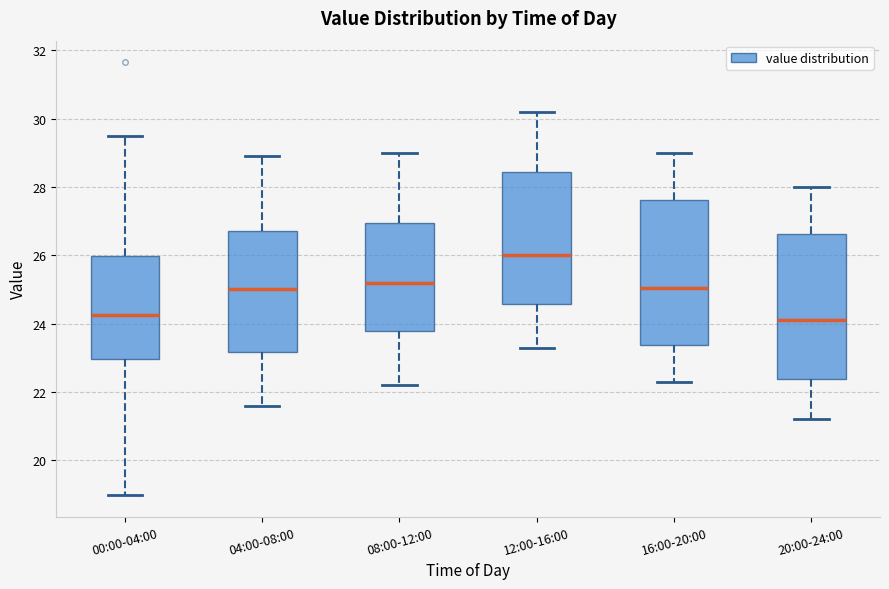

Reading left to right, transcribe this box plot: for each box, give where its median line is, the range the box spans, and where its two whiskers end, as read against the y-axis. The values are not printed on the chart, so give them approximately, as read against the axis.

00:00-04:00: median 24.2, box 23.0 to 26.0, whiskers 19.0 to 29.4
04:00-08:00: median 25.0, box 23.2 to 26.8, whiskers 21.6 to 29.0
08:00-12:00: median 25.2, box 23.8 to 27.0, whiskers 22.2 to 29.0
12:00-16:00: median 26.0, box 24.6 to 28.4, whiskers 23.4 to 30.2
16:00-20:00: median 25.0, box 23.4 to 27.6, whiskers 22.4 to 29.0
20:00-24:00: median 24.2, box 22.4 to 26.6, whiskers 21.2 to 28.0